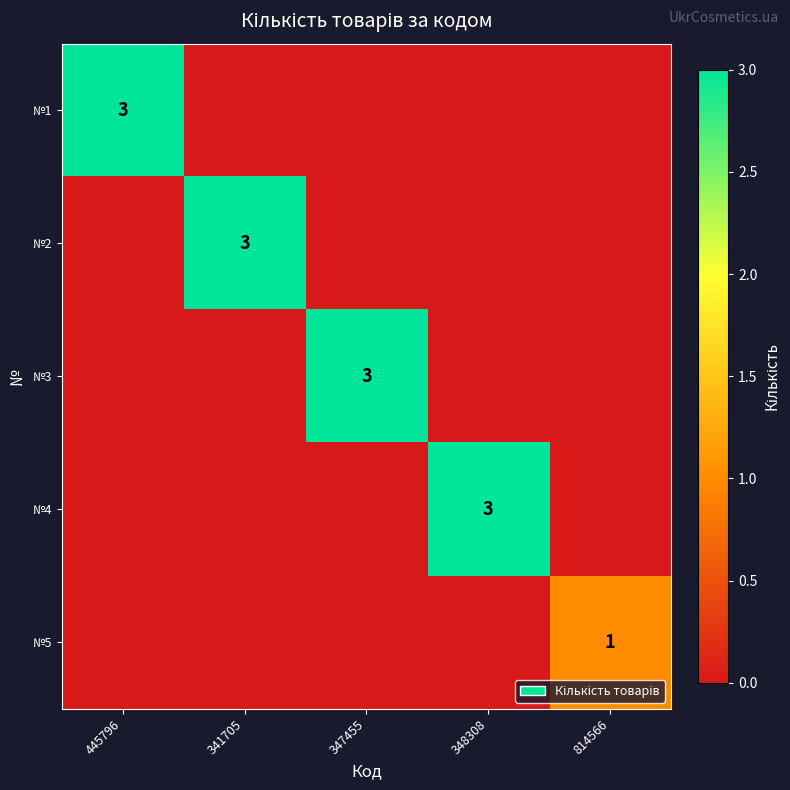

Which label corresponds to the smallest value in the chart?

341705